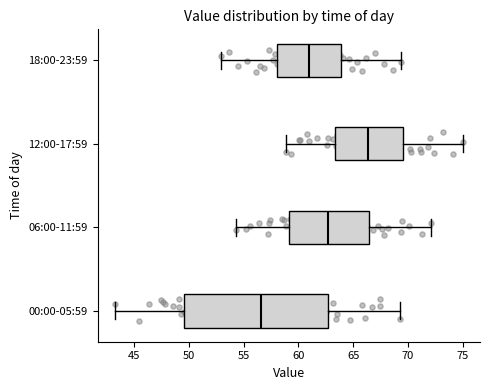

Reading bottom to top, transcribe this box plot: for each box, give where its median line is, the range the box spans, and where its two whiskers end, as read against the x-axis. The values are not printed on the chart, so give them approximately, as read against the axis.

00:00-05:59: median 56.5, box 49.5 to 62.5, whiskers 43.5 to 69.5
06:00-11:59: median 62.5, box 59.0 to 66.5, whiskers 54.5 to 72.0
12:00-17:59: median 66.5, box 63.5 to 69.5, whiskers 59.0 to 75.0
18:00-23:59: median 61.0, box 58.0 to 64.0, whiskers 53.0 to 69.5